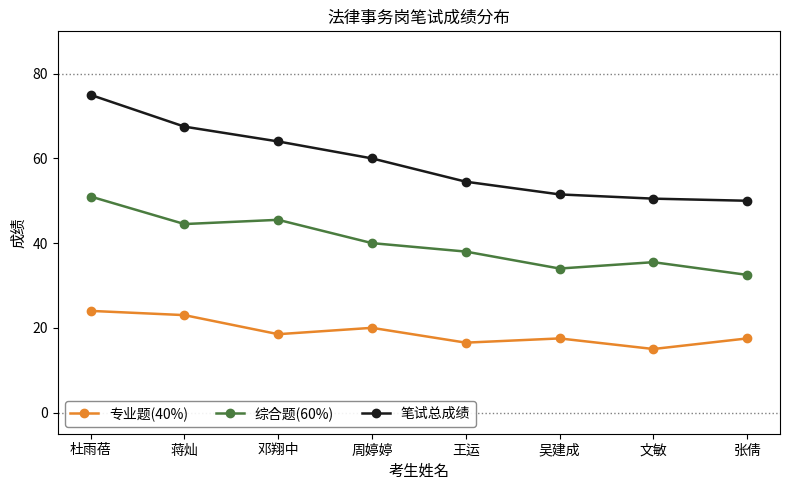

Which series has the largest total across all categories?

笔试总成绩